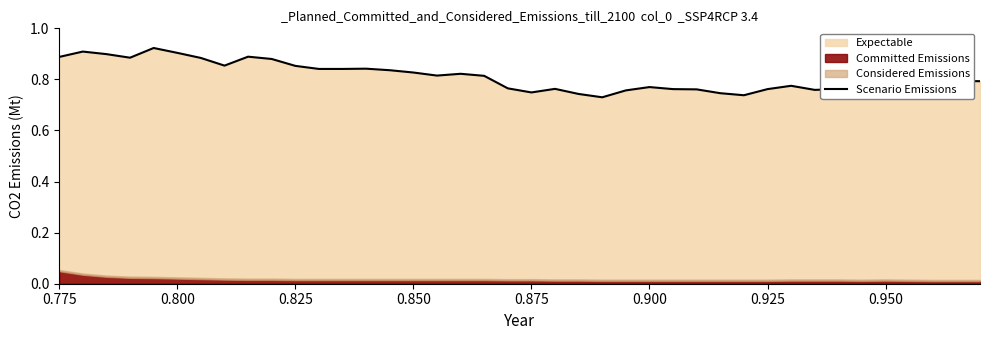

The Scenario Emissions series shows 1.4 at 0.850. True or false?

False